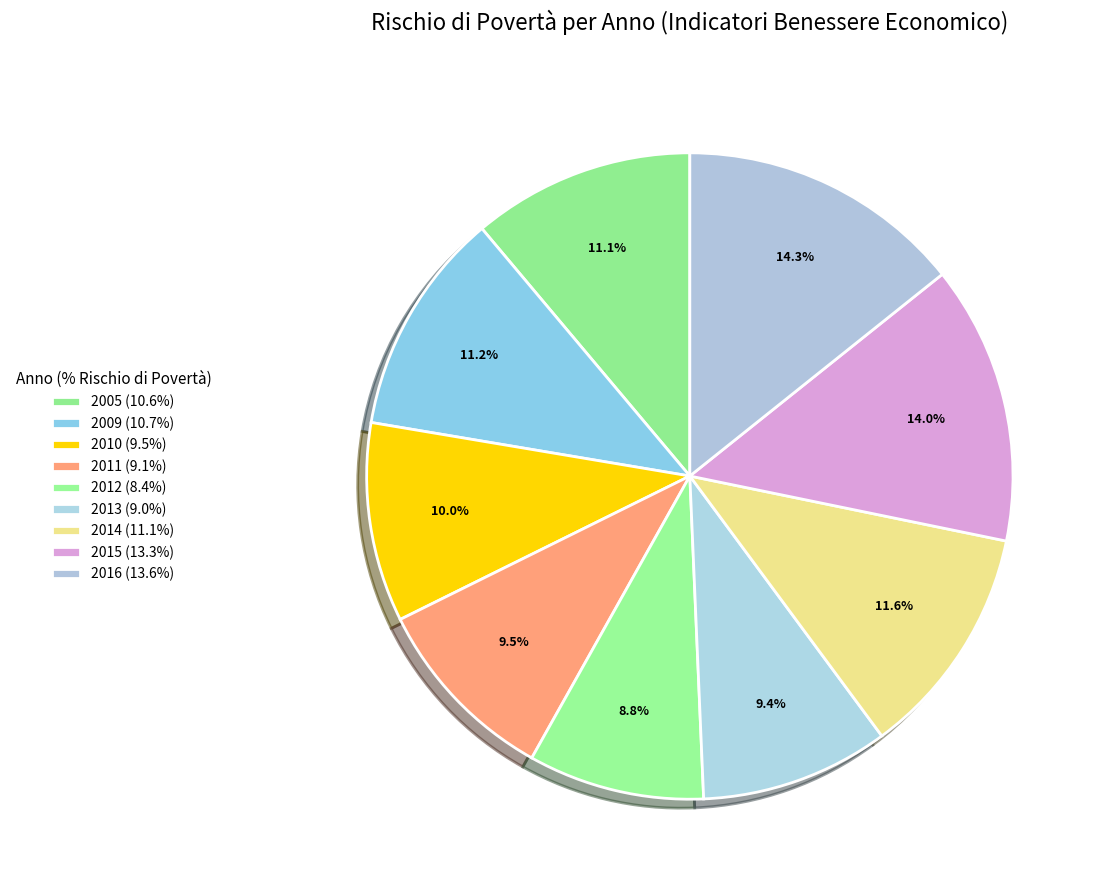

Is there a majority slice in this chart?

No